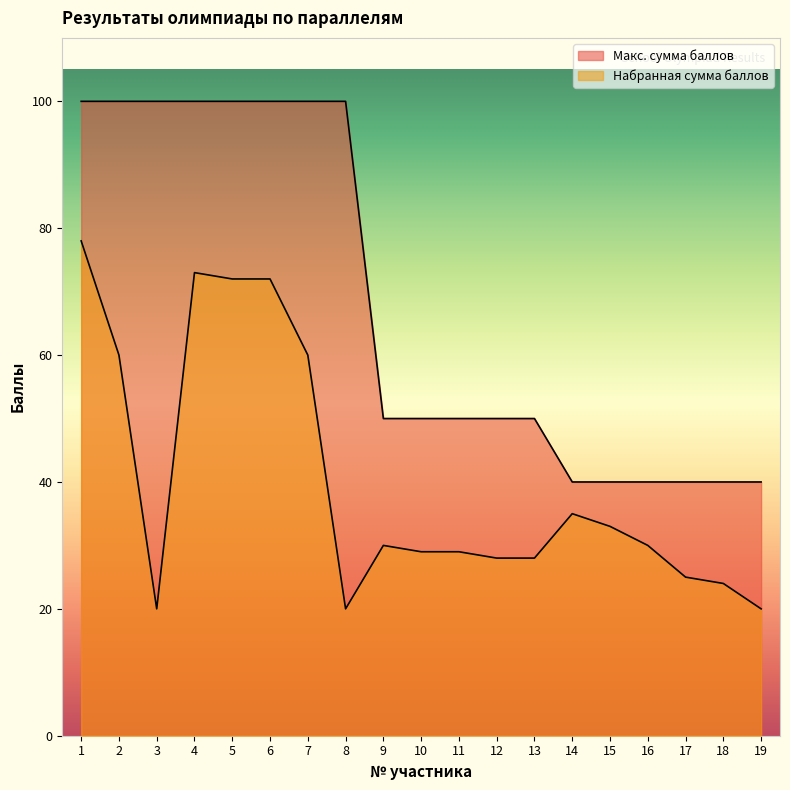

At which category does the chart reach its peak across all series?

1